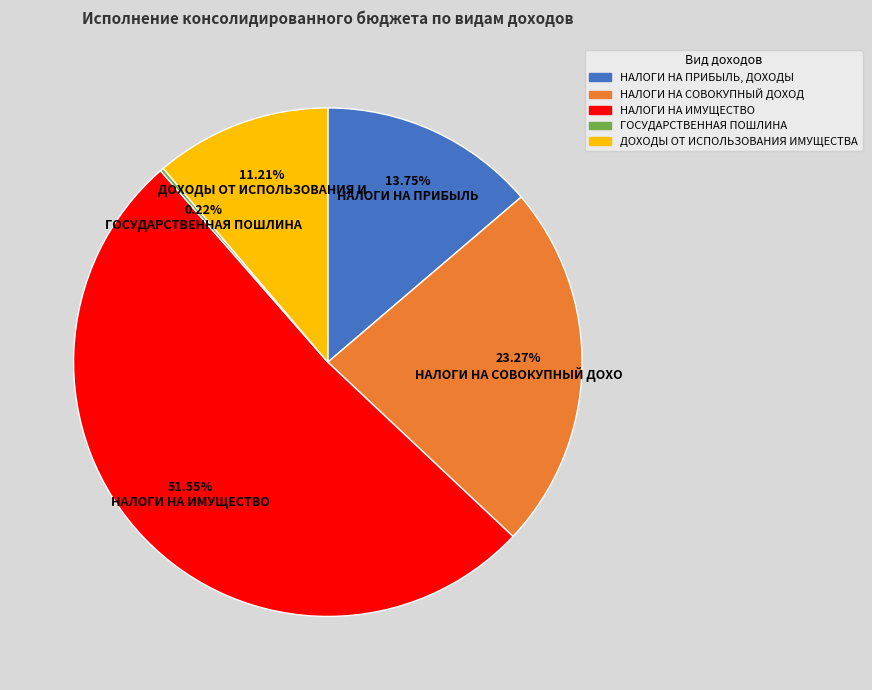

What is the total percentage of НАЛОГИ НА ИМУЩЕСТВО and НАЛОГИ НА ПРИБЫЛЬ, ДОХОДЫ?

65.3%